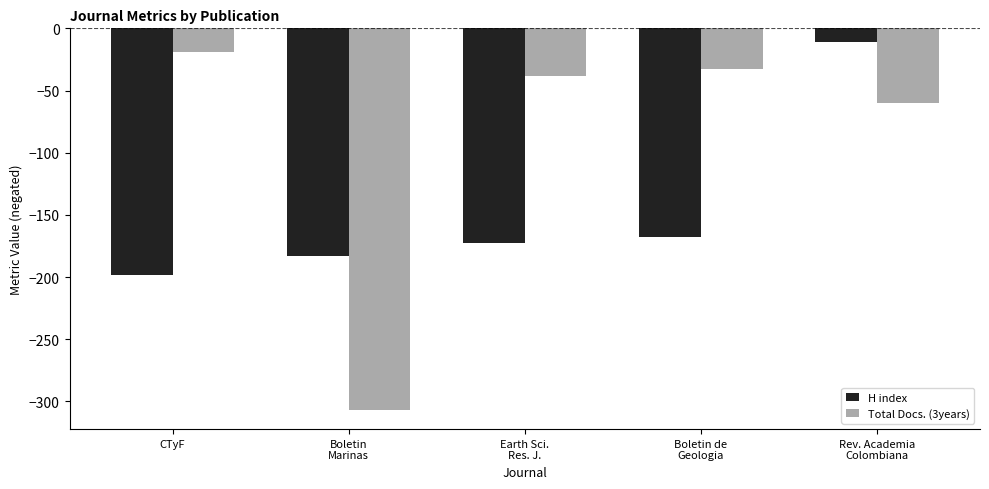

Reading right to left, transcribe all the data shown in this chart.

H index: -11	-168	-173	-183	-198
Total Docs. (3years): -60	-33	-38	-307	-19